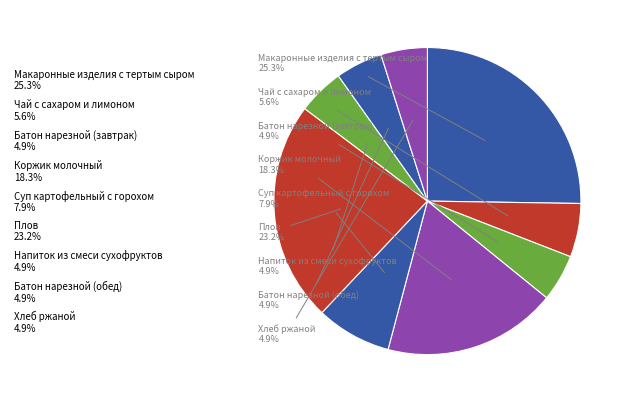

How many slices are in this pie chart?

9